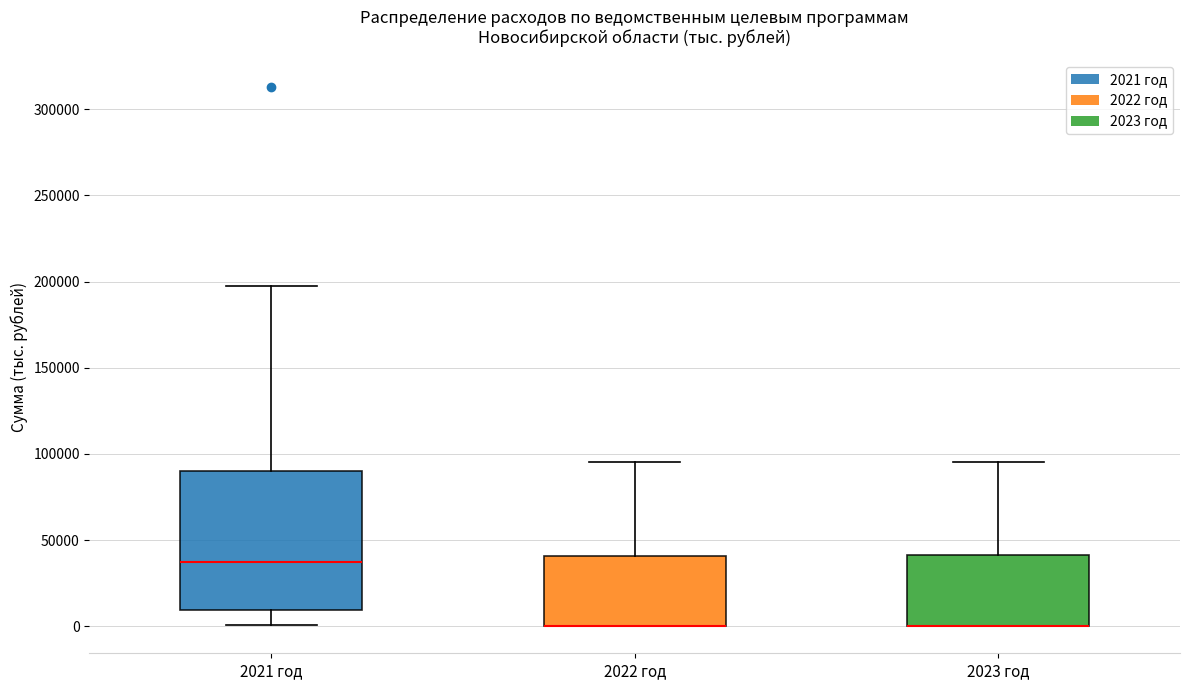

Where is the upper edge of the box for 2021 год on the y-axis? The values are not printed on the chart, so give them approximately, as read against the axis.

90000